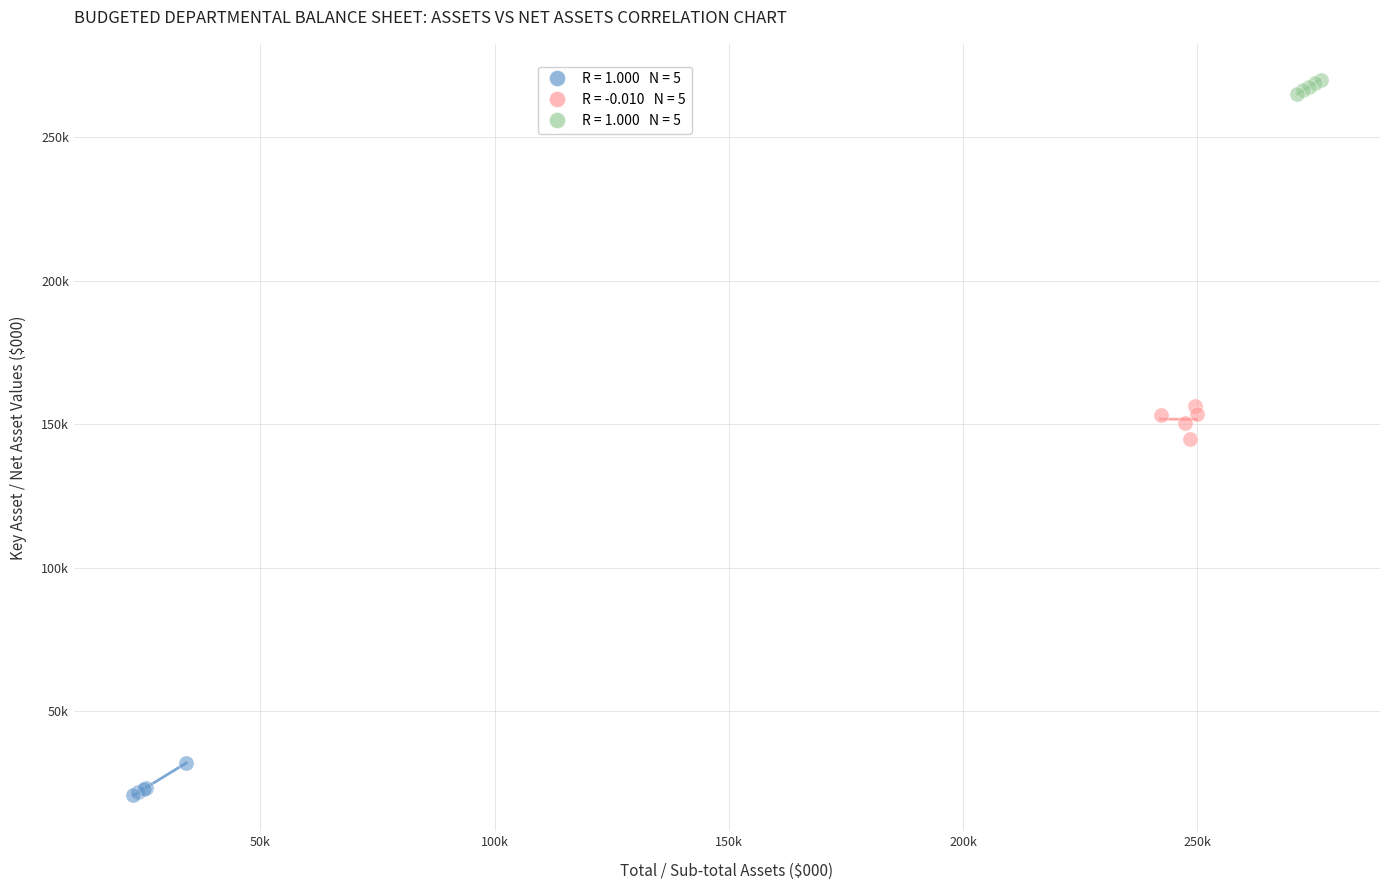

What are all the series names shown in the legend?

Financial assets, Non-financial assets, Total assets